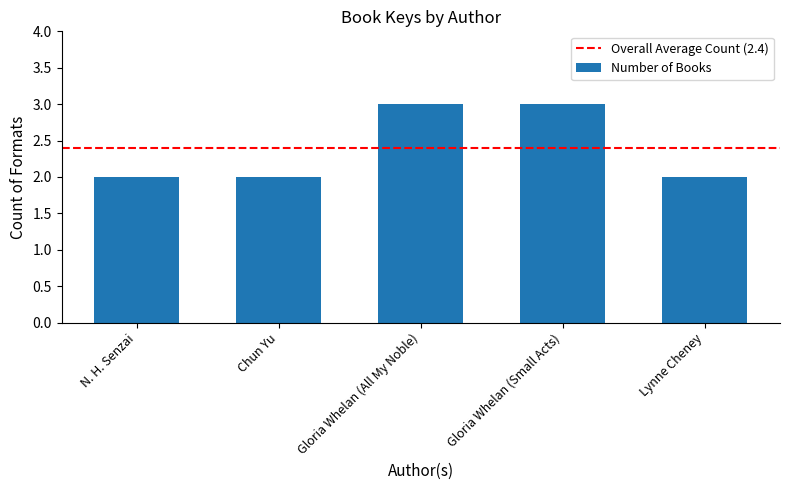

What is the label of the 2nd bar from the left?

Chun Yu